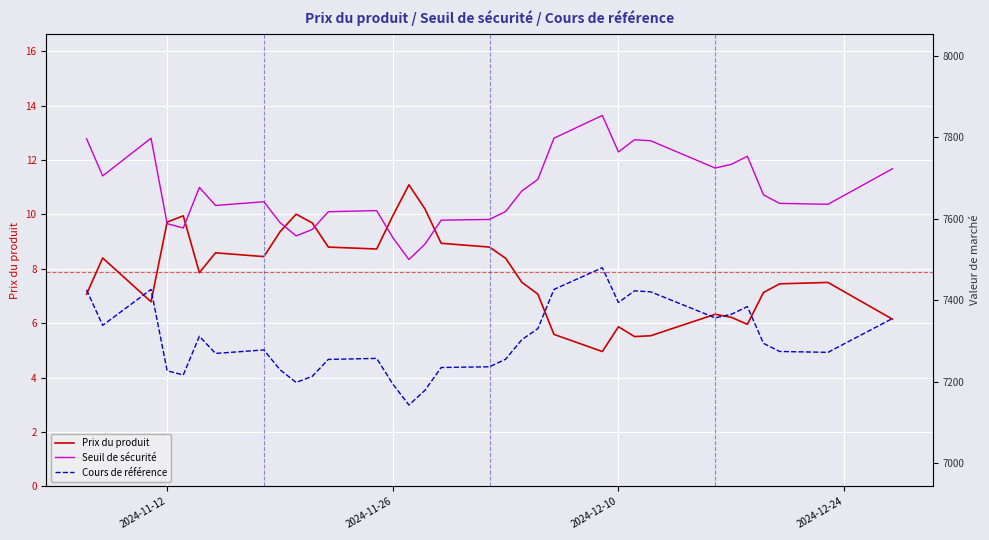

What is the average value of the Cours de référence series?

7302.3